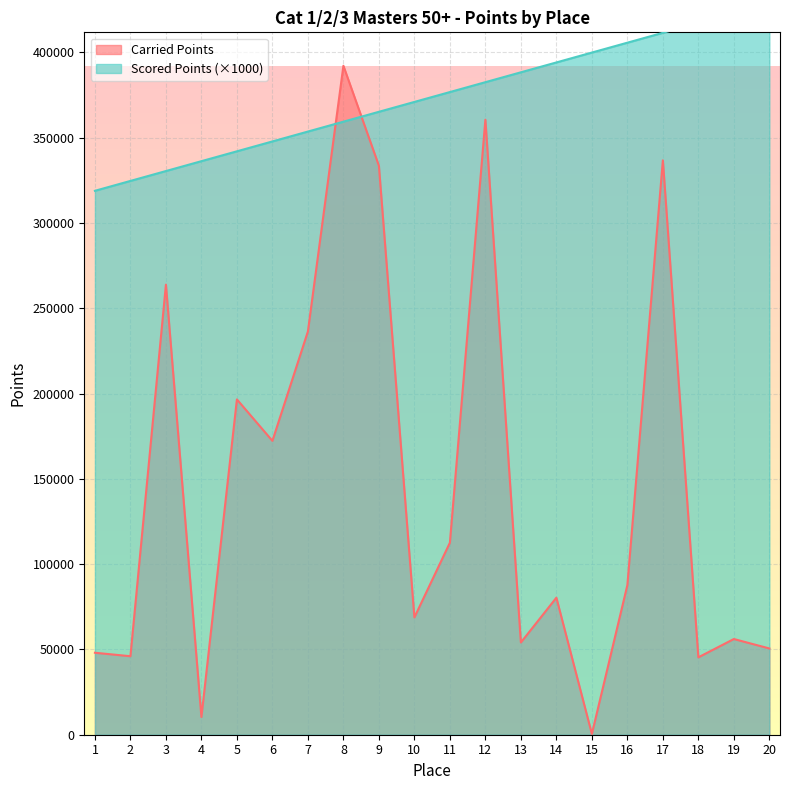

At 6, list the series in order from smallest to largest.

Carried Points, Scored Points